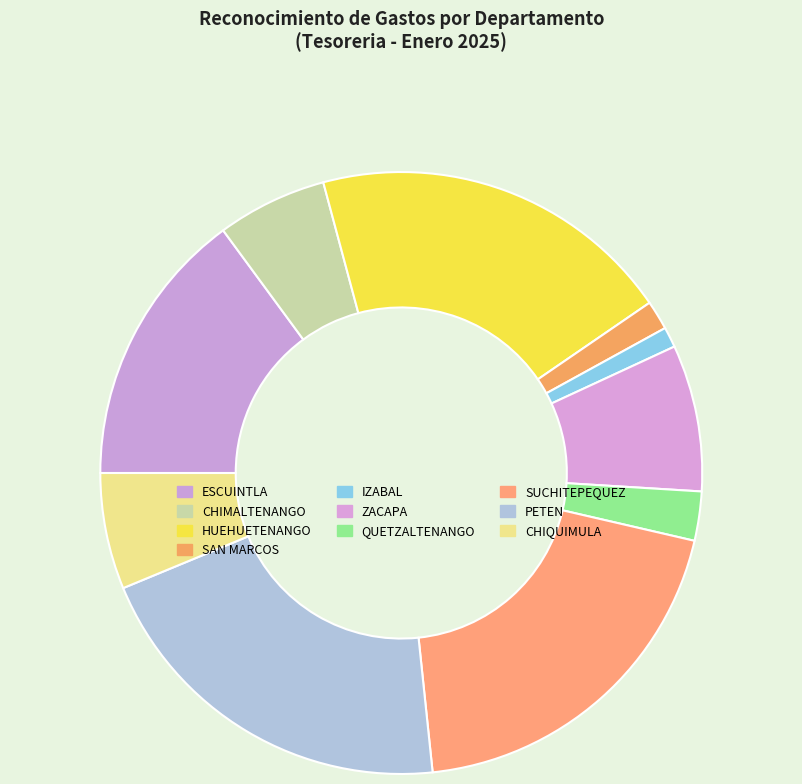

How much of the chart is everything except PETEN?

79.6%